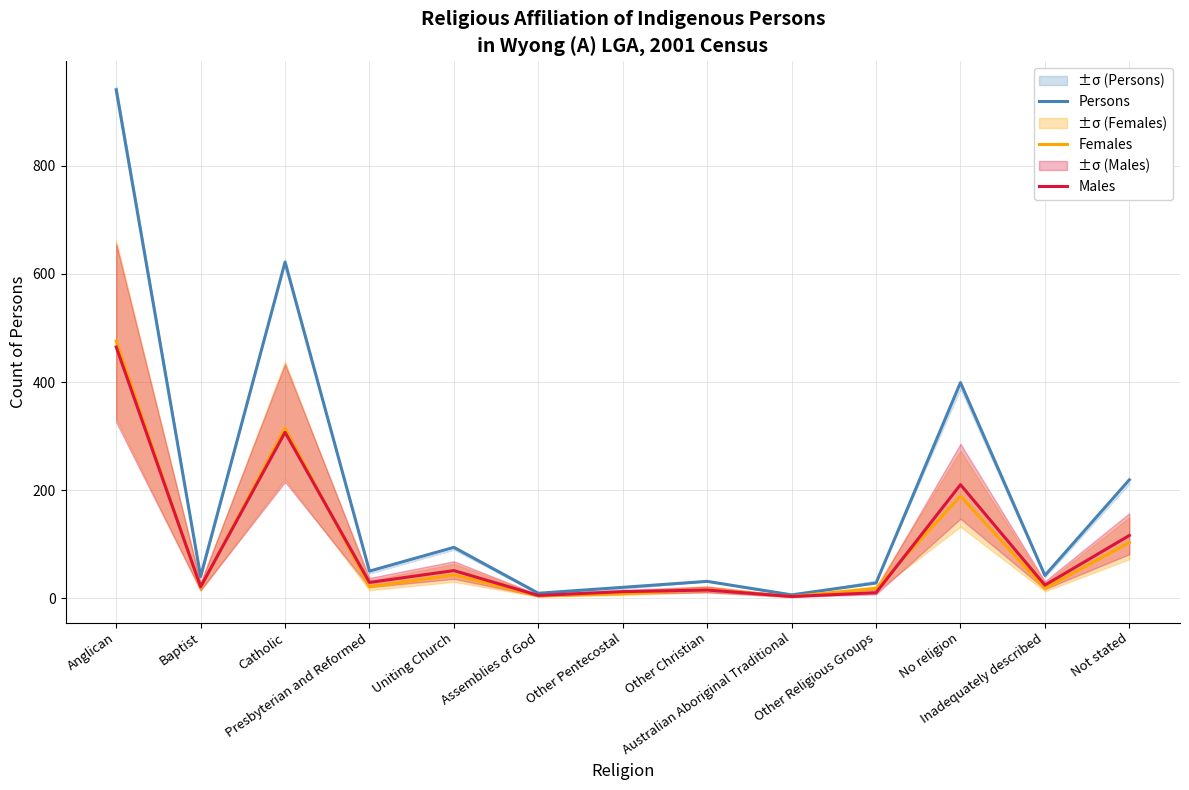

The Females series shows 18 at Other Religious Groups. True or false?

True